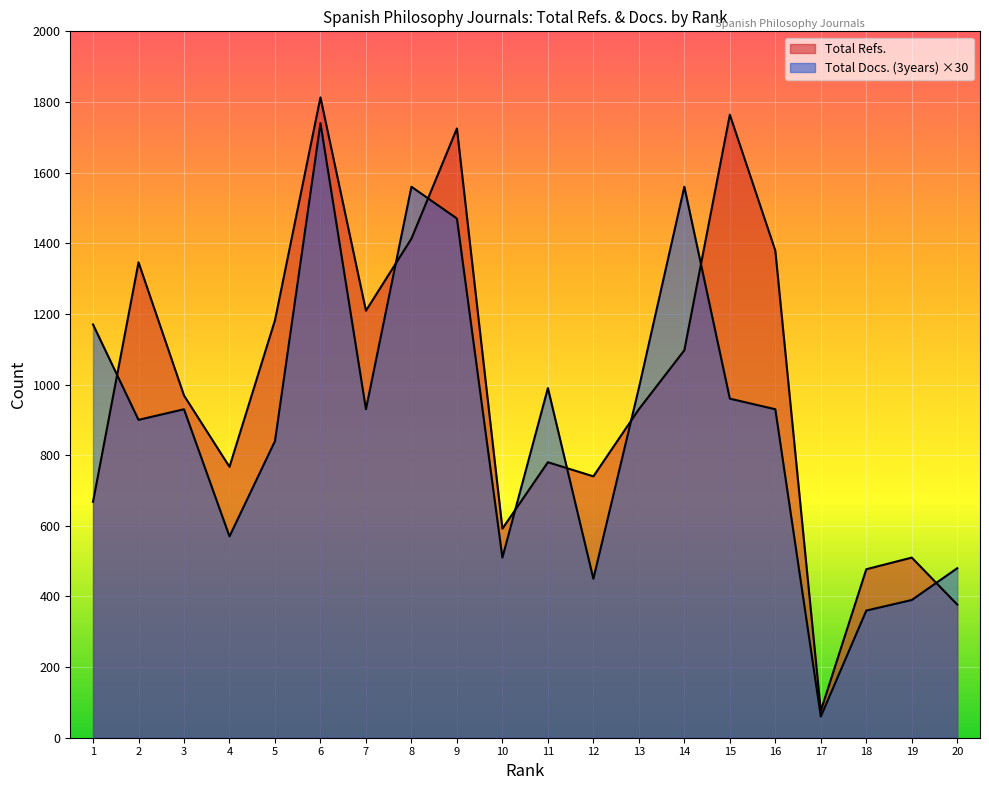

What is the difference between the Total Docs. (3years) values at 17 and 6?

1680